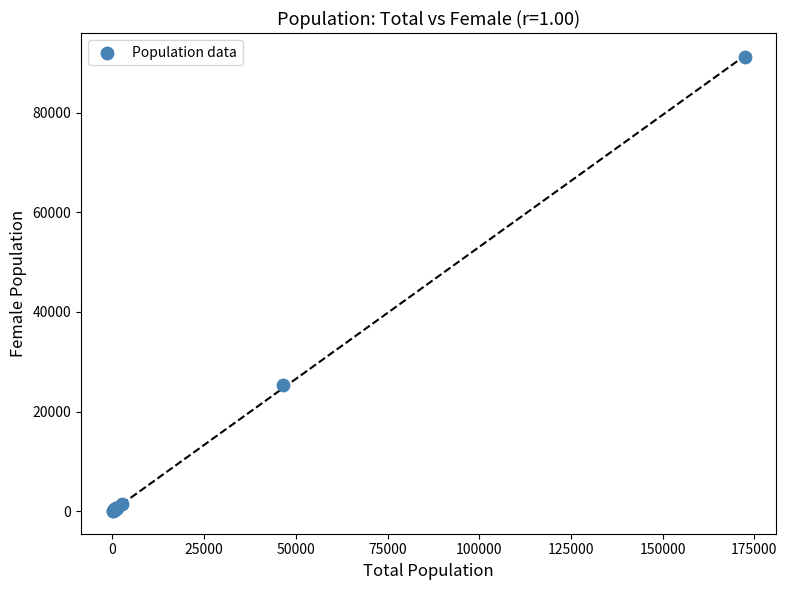

What Y value in the scatter plot is closest to 45655?

25269